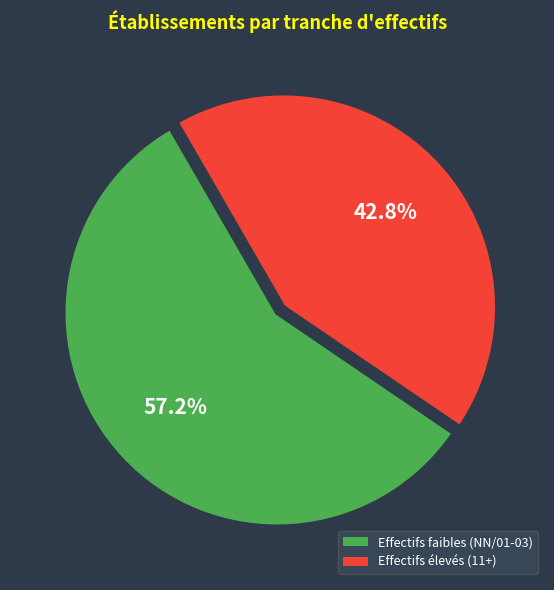

Does Effectifs faibles (NN/01-03) represent more than half of the total?

Yes